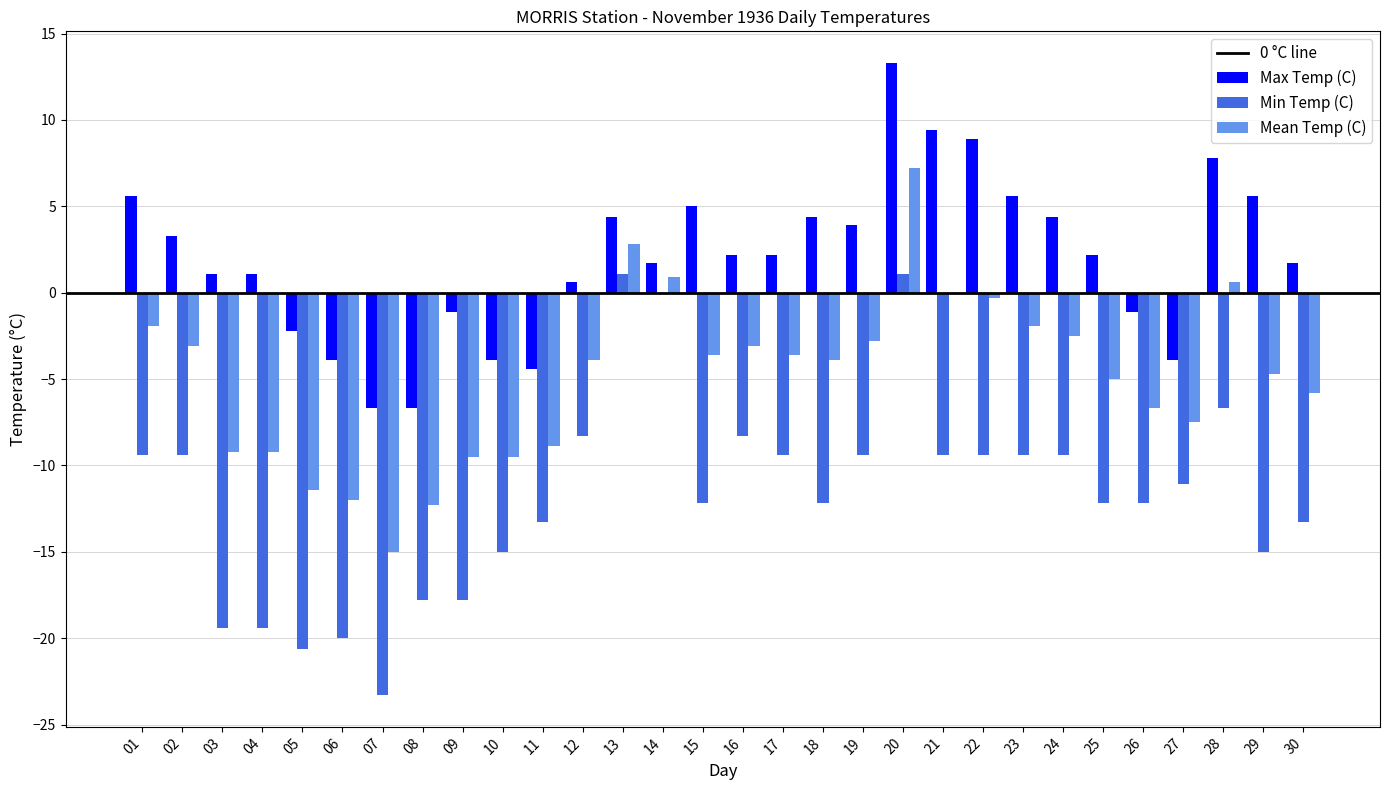

Which series changed the most between 14 and 15?

Min Temp (C)